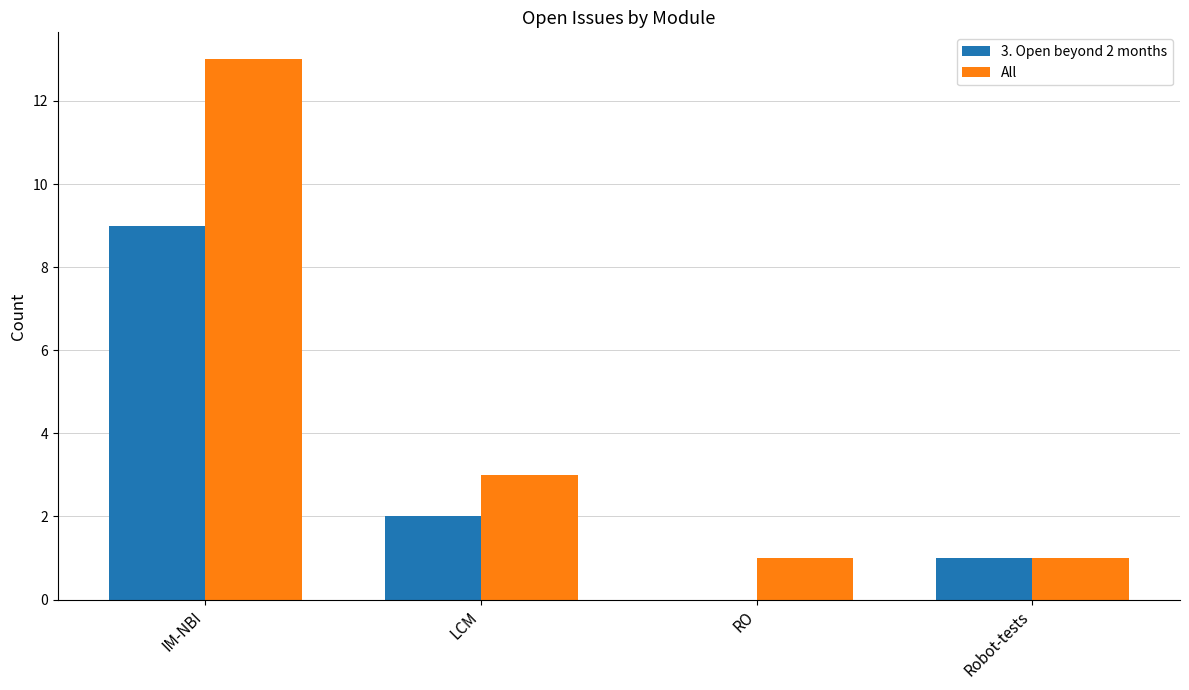

What is the sum of the All values at LCM and Robot-tests?

4